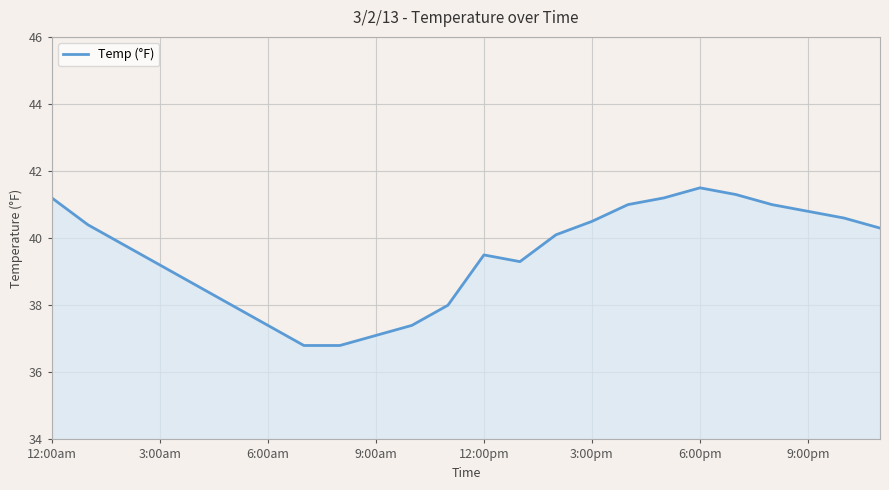

What is the greatest value displayed?

41.5